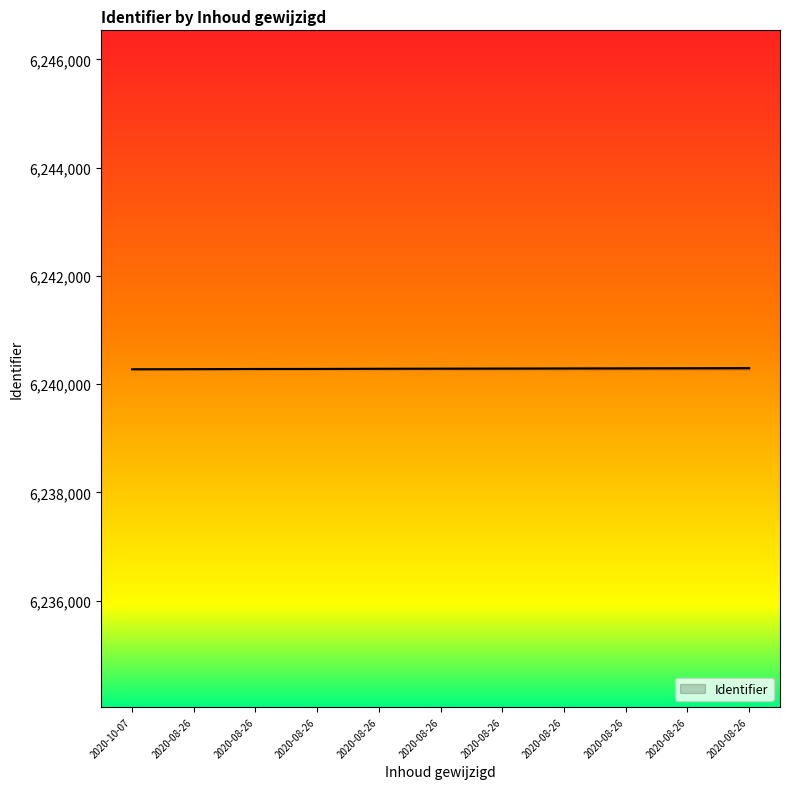

The value at 2020-08-26 is 6240295. True or false?

True